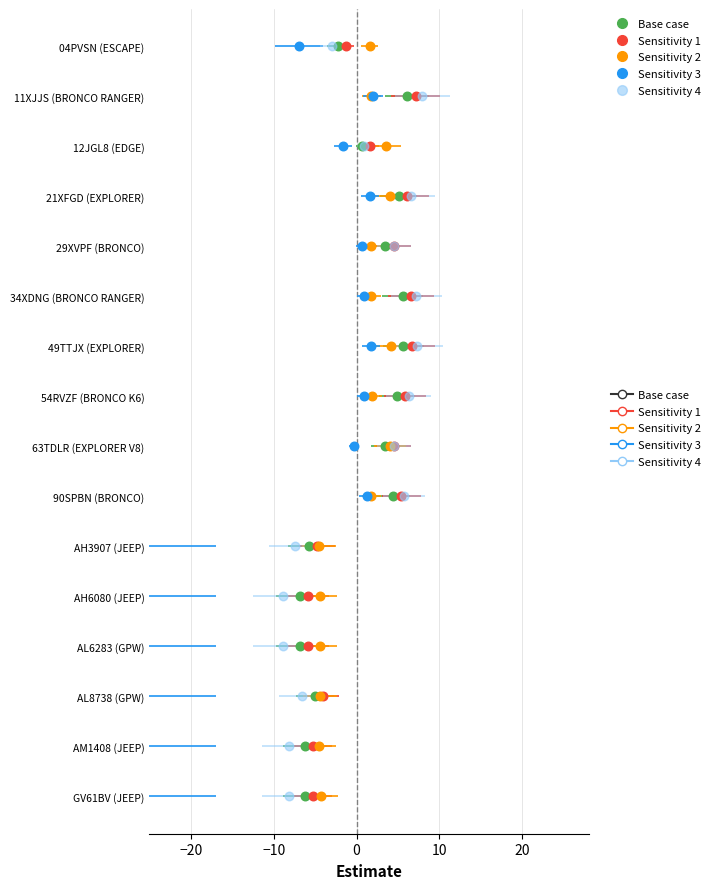

Is the value of Sensitivity 3 at 8 greater than the value of Sensitivity 2 at 30?

No